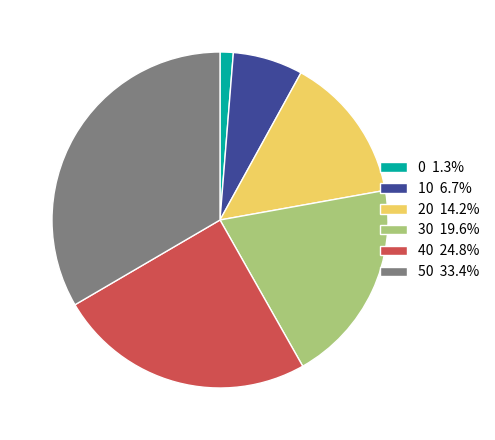

Count the number of slices in the pie.

6